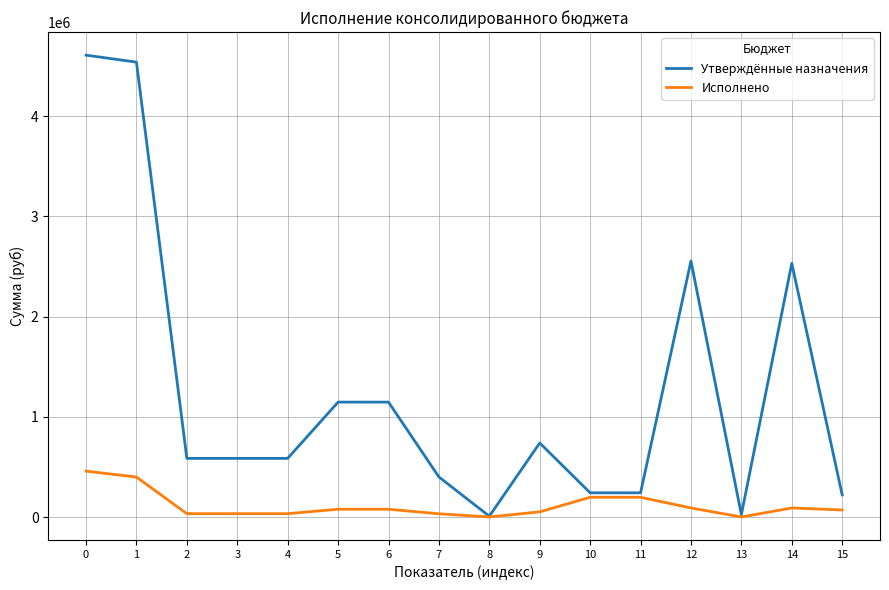

Is this an area chart (filled region under the line)?

No